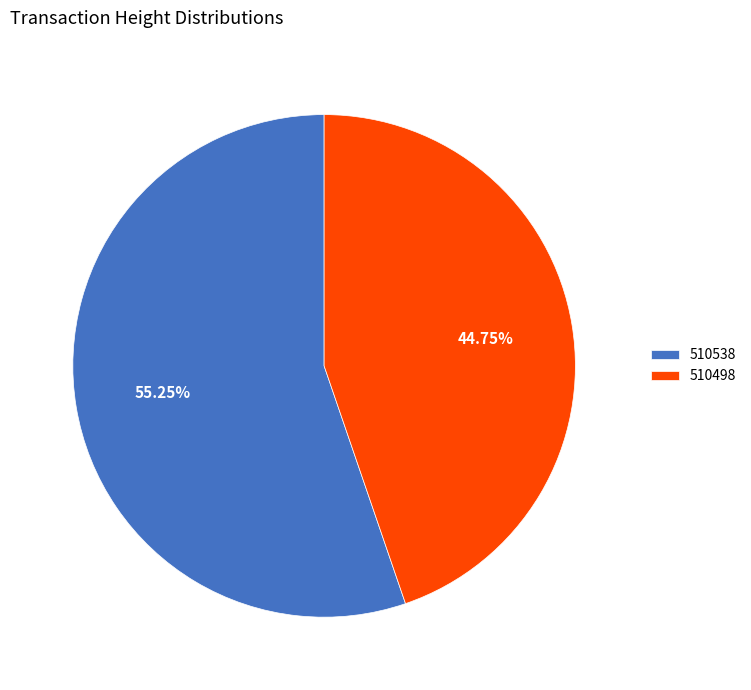

To the nearest percent, what portion does 510498 represent?

45%